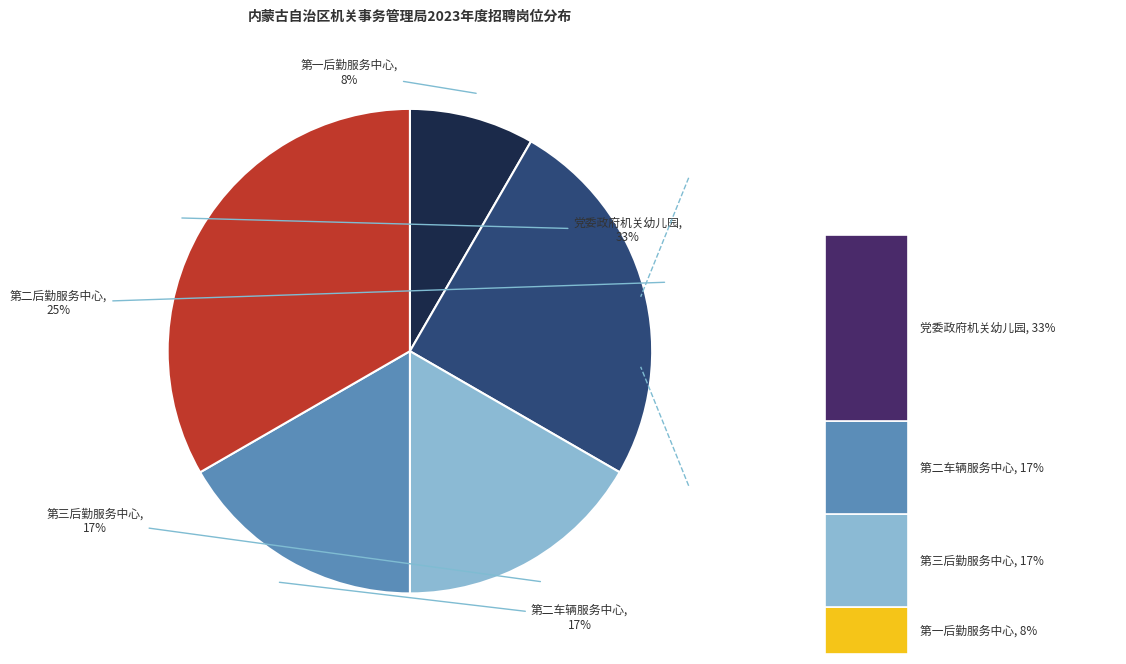

Does 第二后勤服务中心
会计4 represent more than half of the total?

No